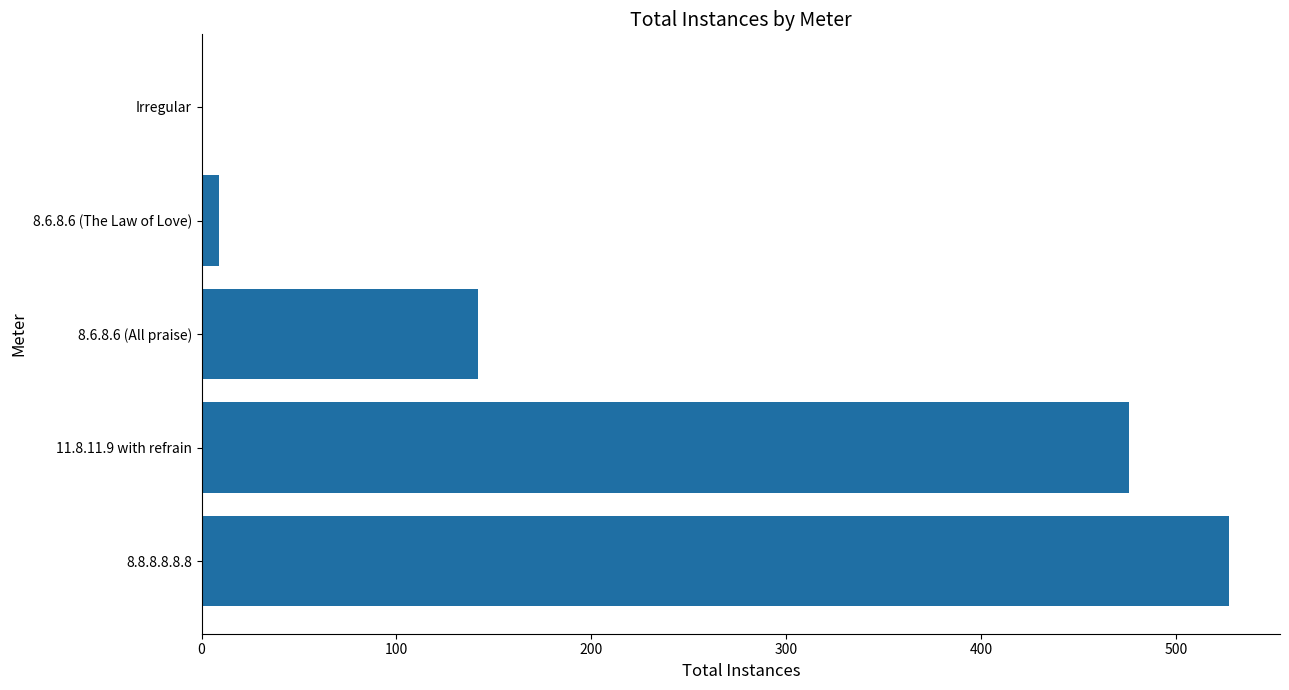

Does the chart contain stacked bars?

No